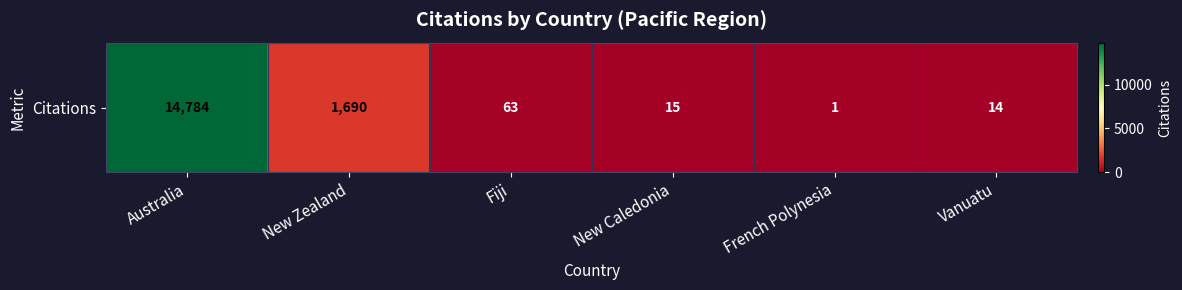

List the labels in order of value, smallest first.

French Polynesia, Vanuatu, New Caledonia, Fiji, New Zealand, Australia